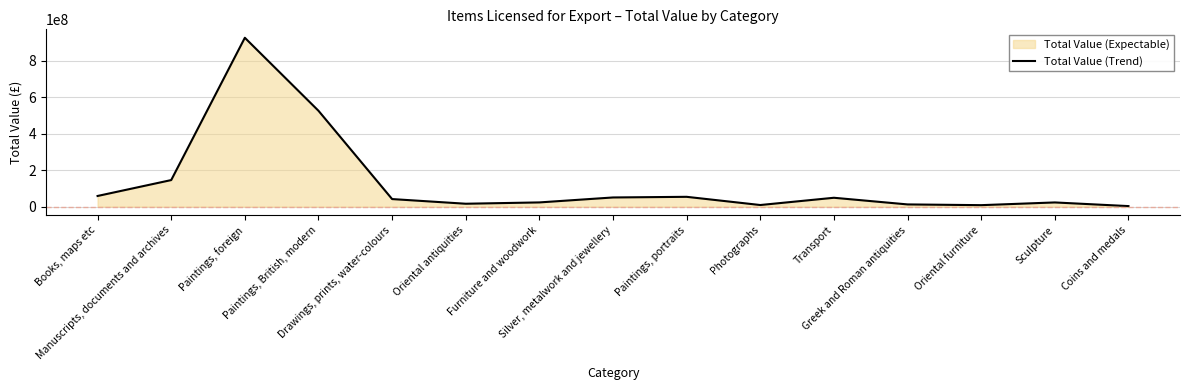

Is it true that the value at Paintings, British, modern is 525193955?

True